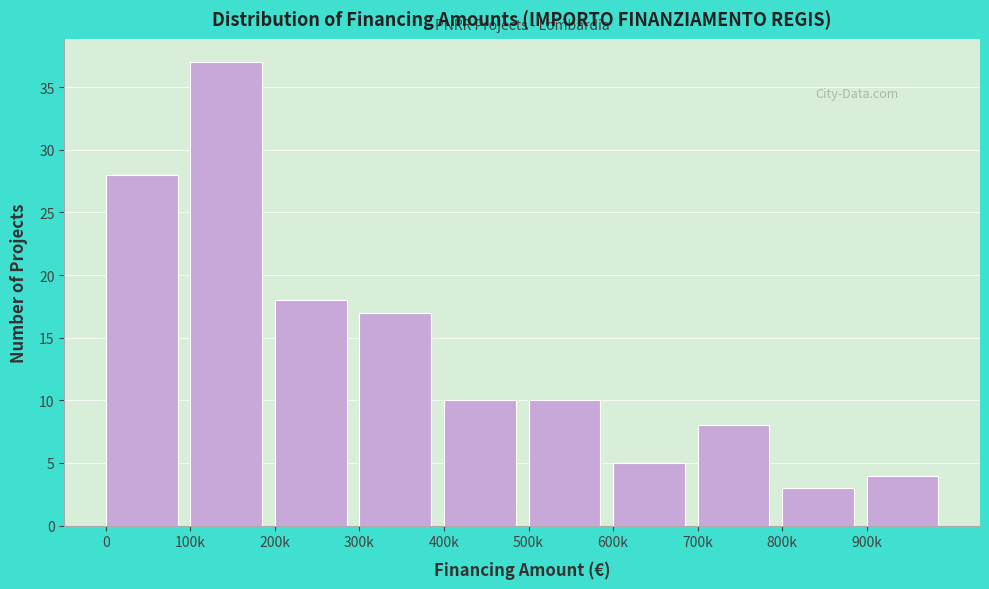

Reading right to left, transcribe all the data shown in this chart.

4	3	8	5	10	10	17	18	37	28